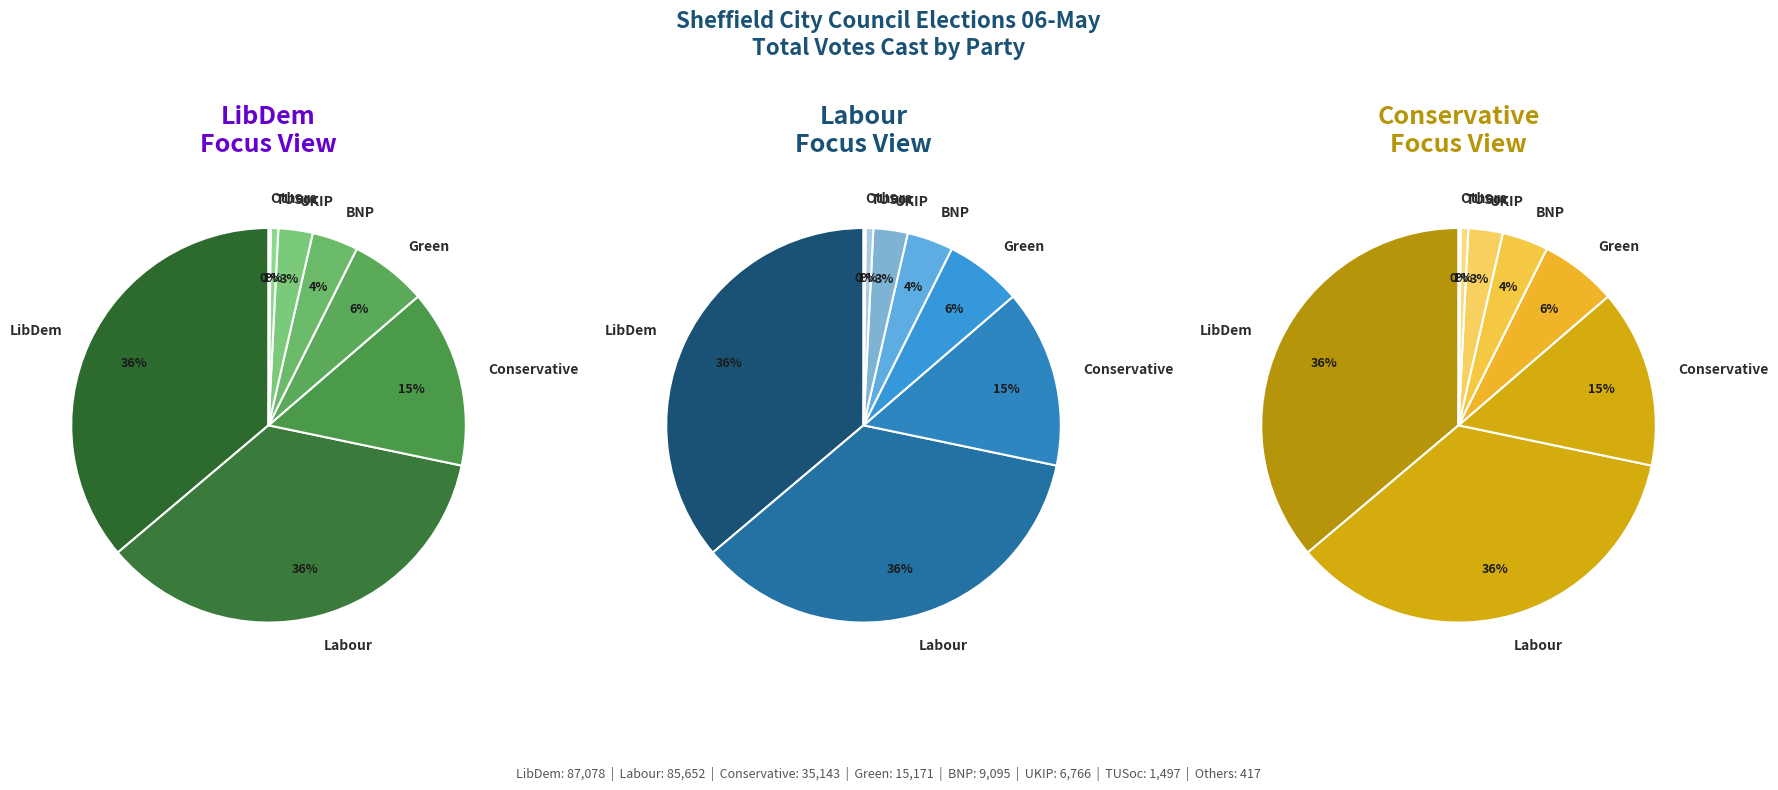

Rank the categories by value from highest to lowest.

LibDem, Labour, Conservative, Green, BNP, UKIP, TUSoc, Others